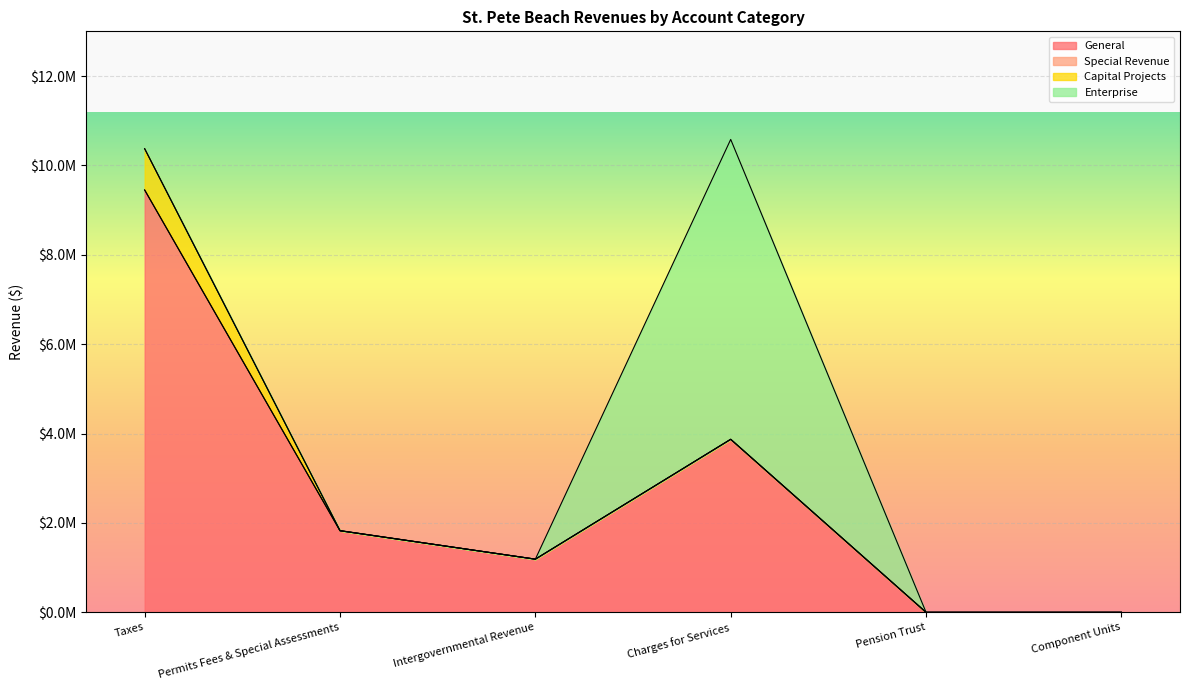

What is the label of the 3rd point from the right?

Charges for Services